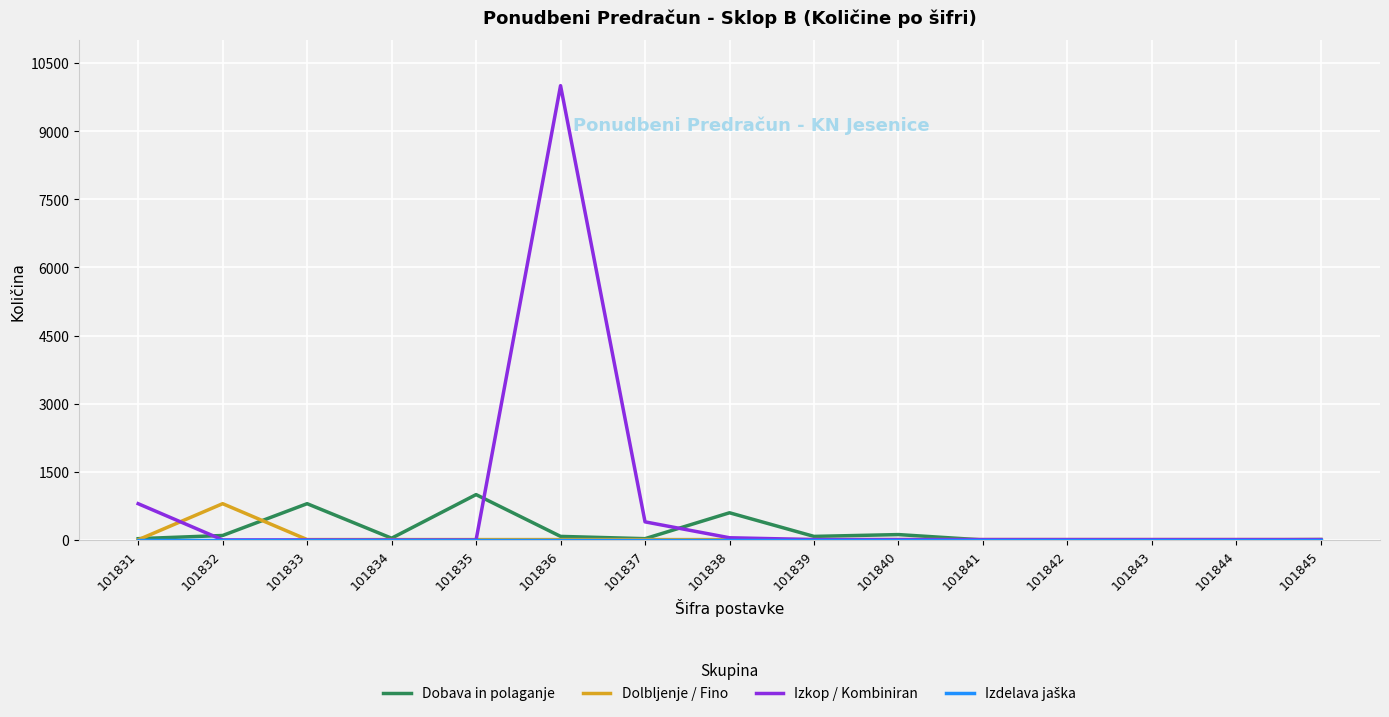

At how many categories does at least one series exceed 7961?

1